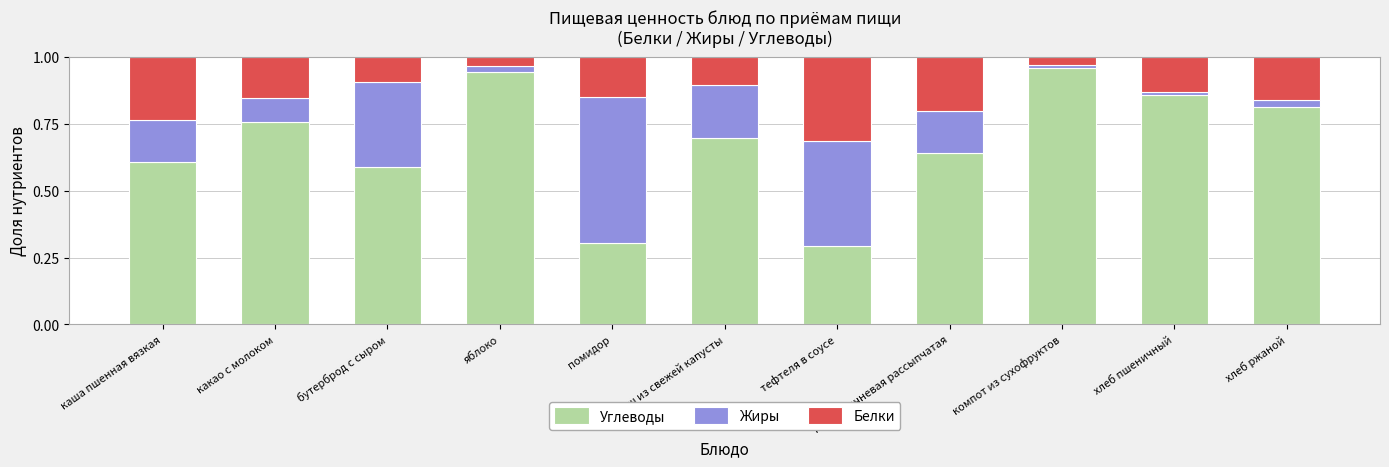

What is the sum of the Углеводы values at какао с молоком and тефтеля в соусе?

1.1